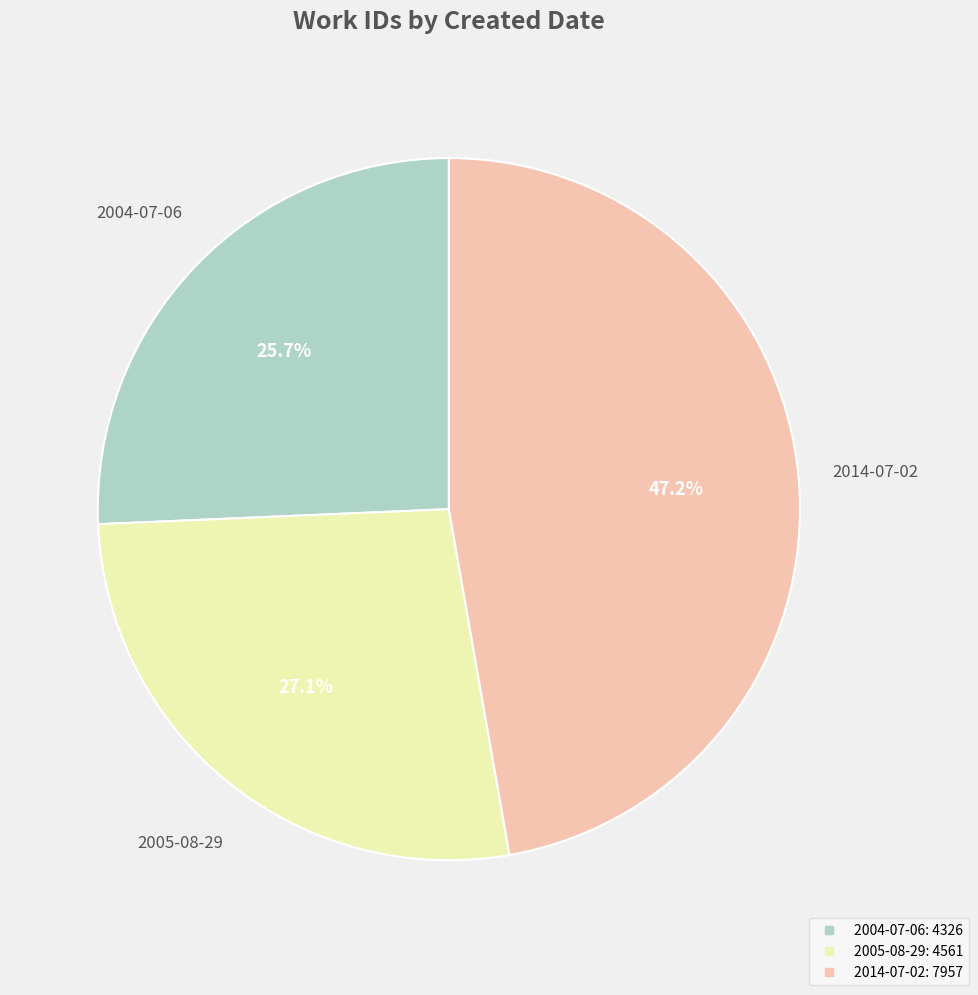

To the nearest percent, what portion does 2014-07-02 represent?

47%